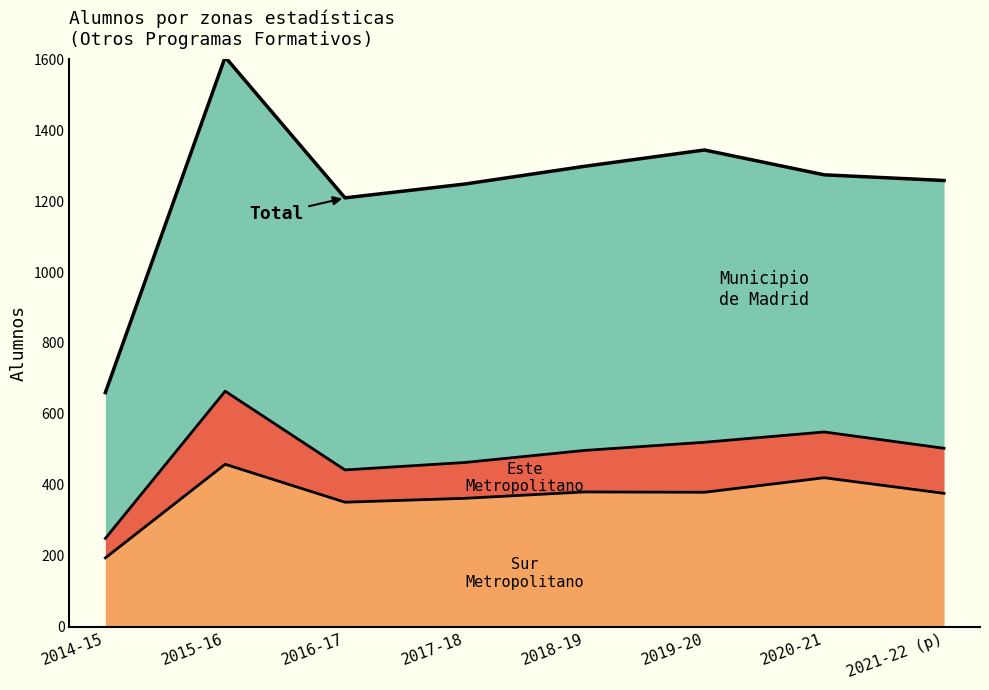

Which has a higher value, 2019-20 or 2020-21?

2020-21